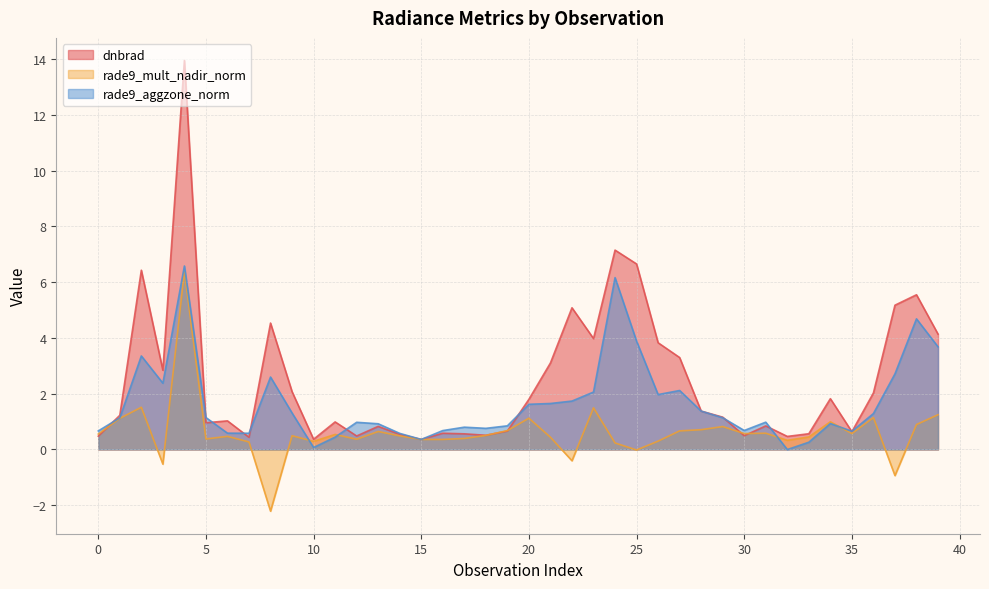

How many intersections are there between rade9_mult_nadir_norm and dnbrad?

5